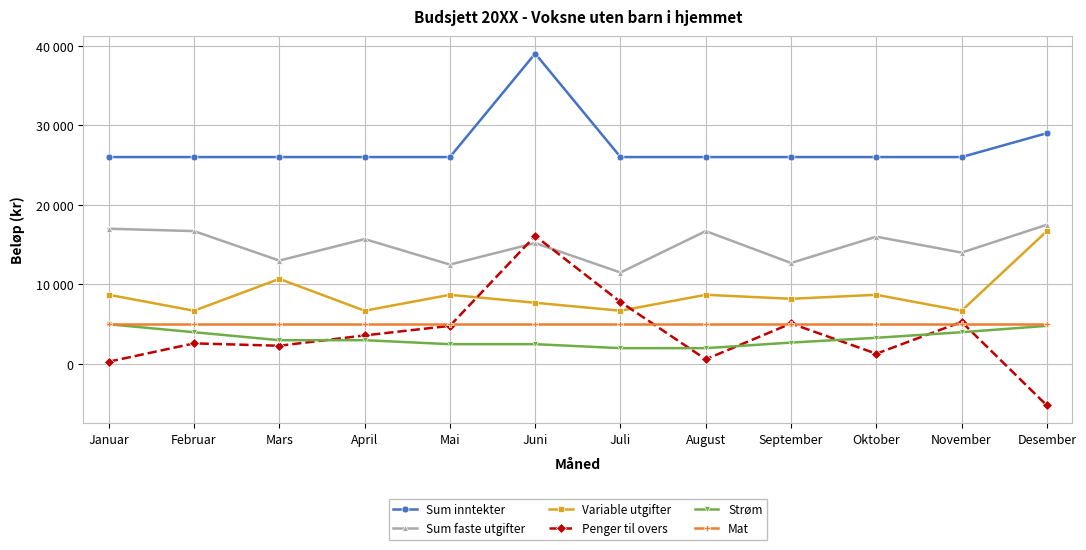

Does the chart display data point markers on the line(s)?

Yes